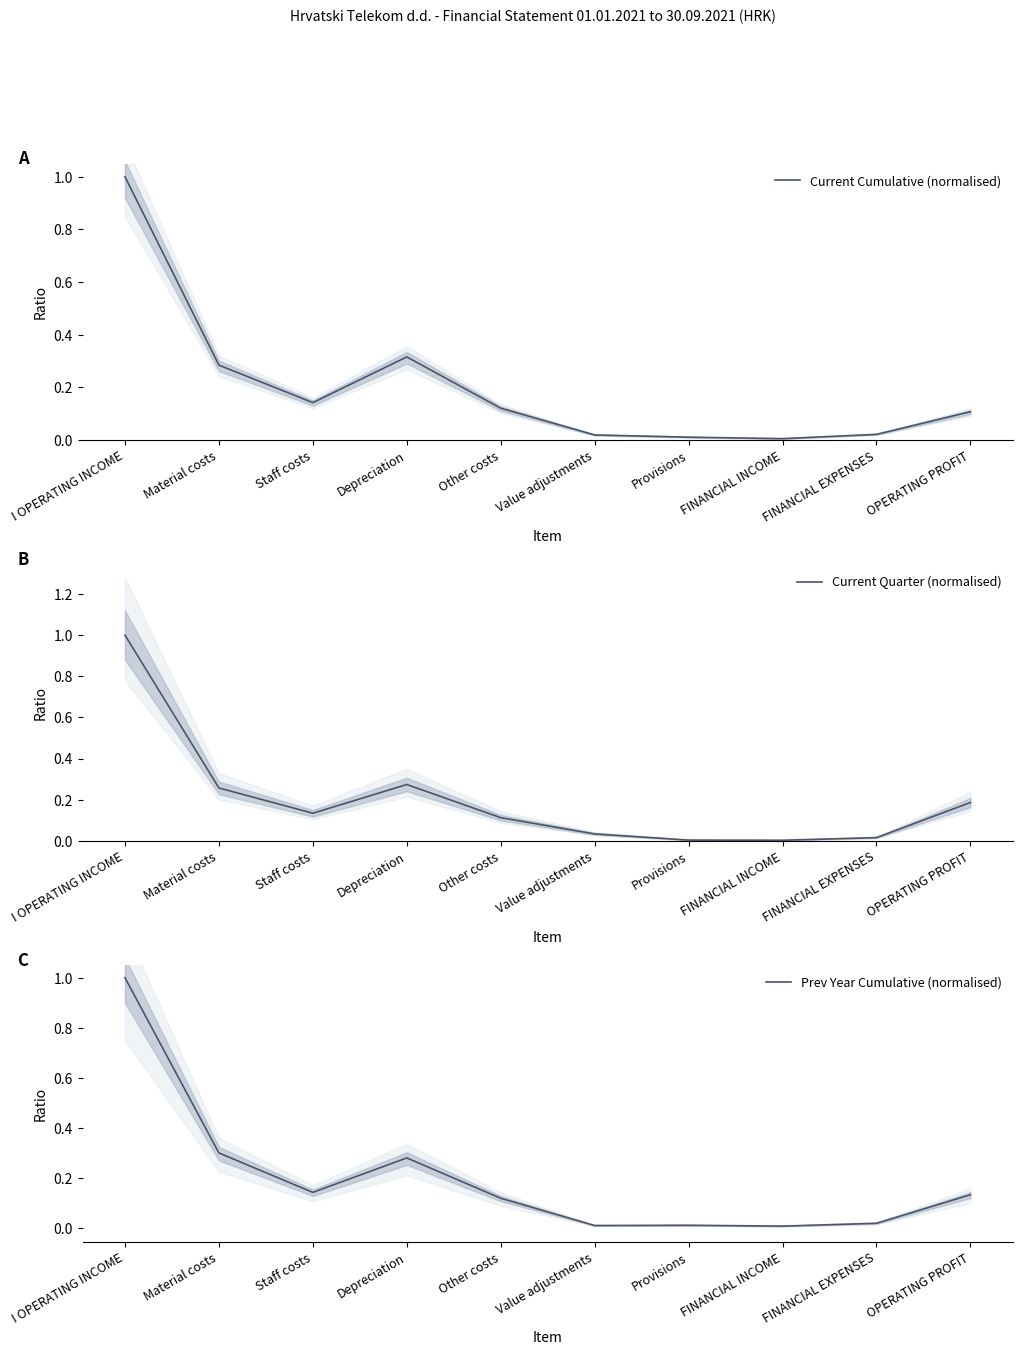

Is it true that Prev Year Cumulative (normalised) equals 0.1 at Other costs?

True